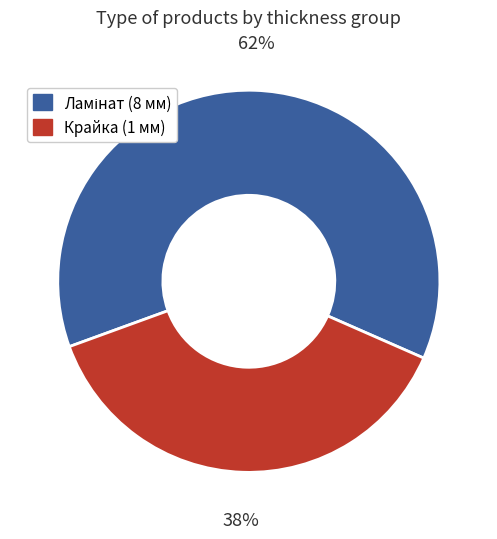

To the nearest percent, what is the difference between the largest and smallest slice percentages?

24%